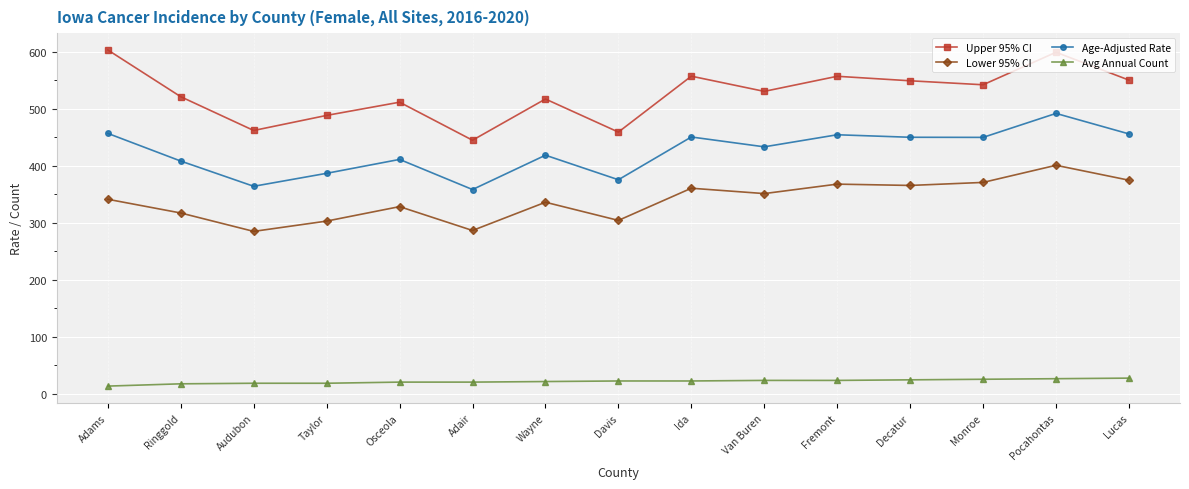

How many values in the Upper 95% CI series exceed 530?

8